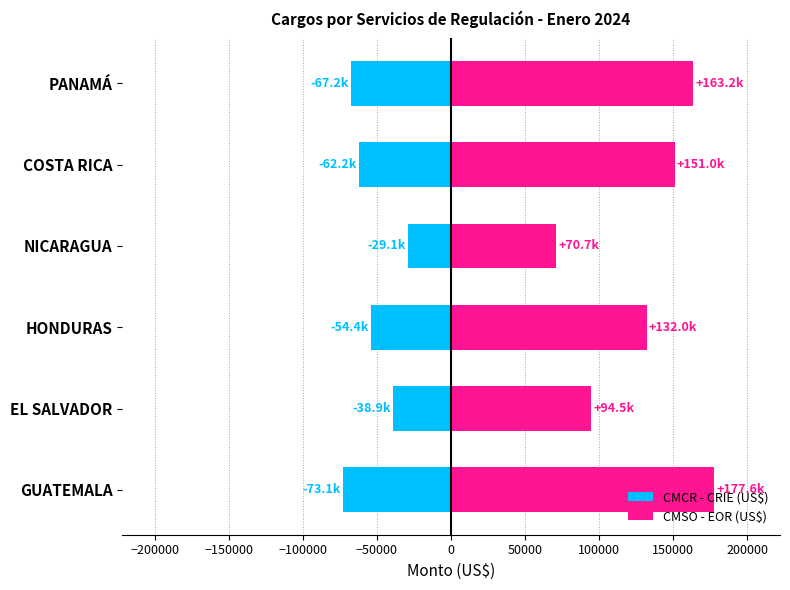

Is the value of CMCR - CRIE (US$) at PANAMÁ greater than the value of CMSO - EOR (US$) at GUATEMALA?

No